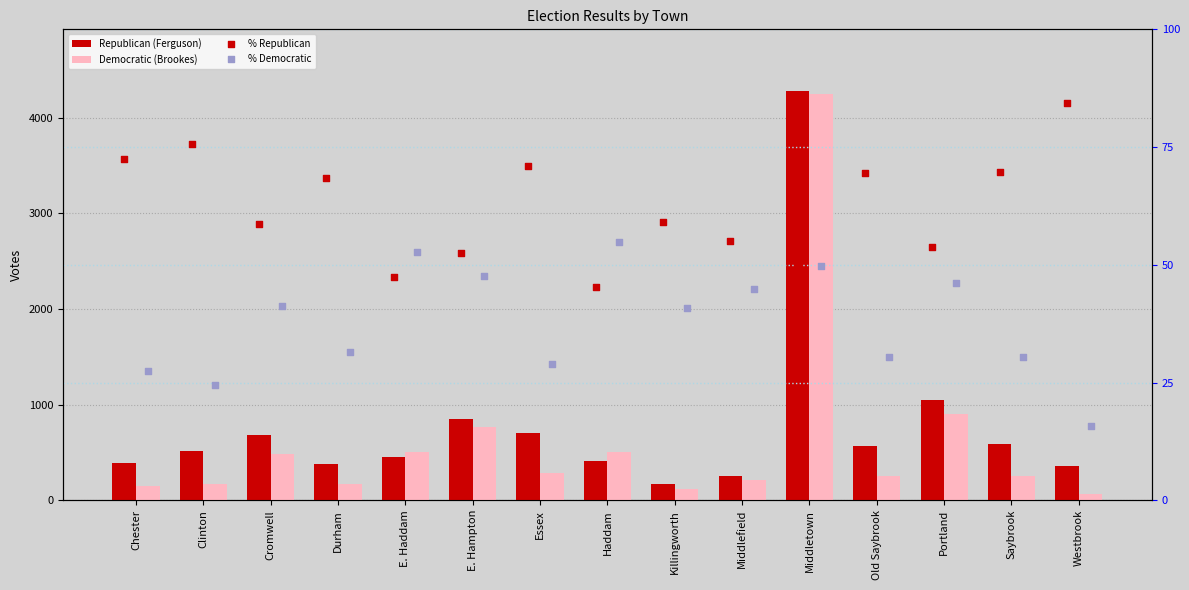

What is the total value across all series at E. Haddam?

1063.0